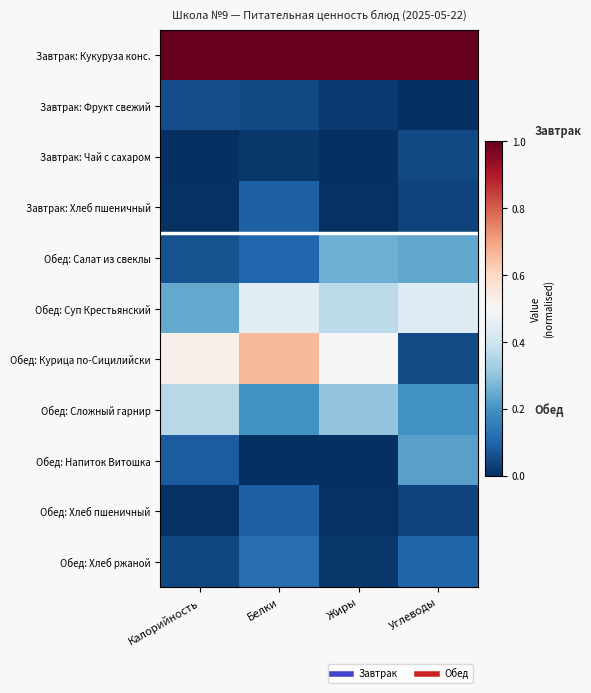

Rank the series by their maximum value, from highest to lowest.

Завтрак: Кукуруза конс., Обед: Курица по-Сицилийски, Обед: Суп Крестьянский, Обед: Сложный гарнир, Обед: Салат из свеклы, Обед: Напиток Витошка, Обед: Хлеб ржаной, Завтрак: Хлеб пшеничный, Обед: Хлеб пшеничный, Завтрак: Фрукт свежий, Завтрак: Чай с сахаром